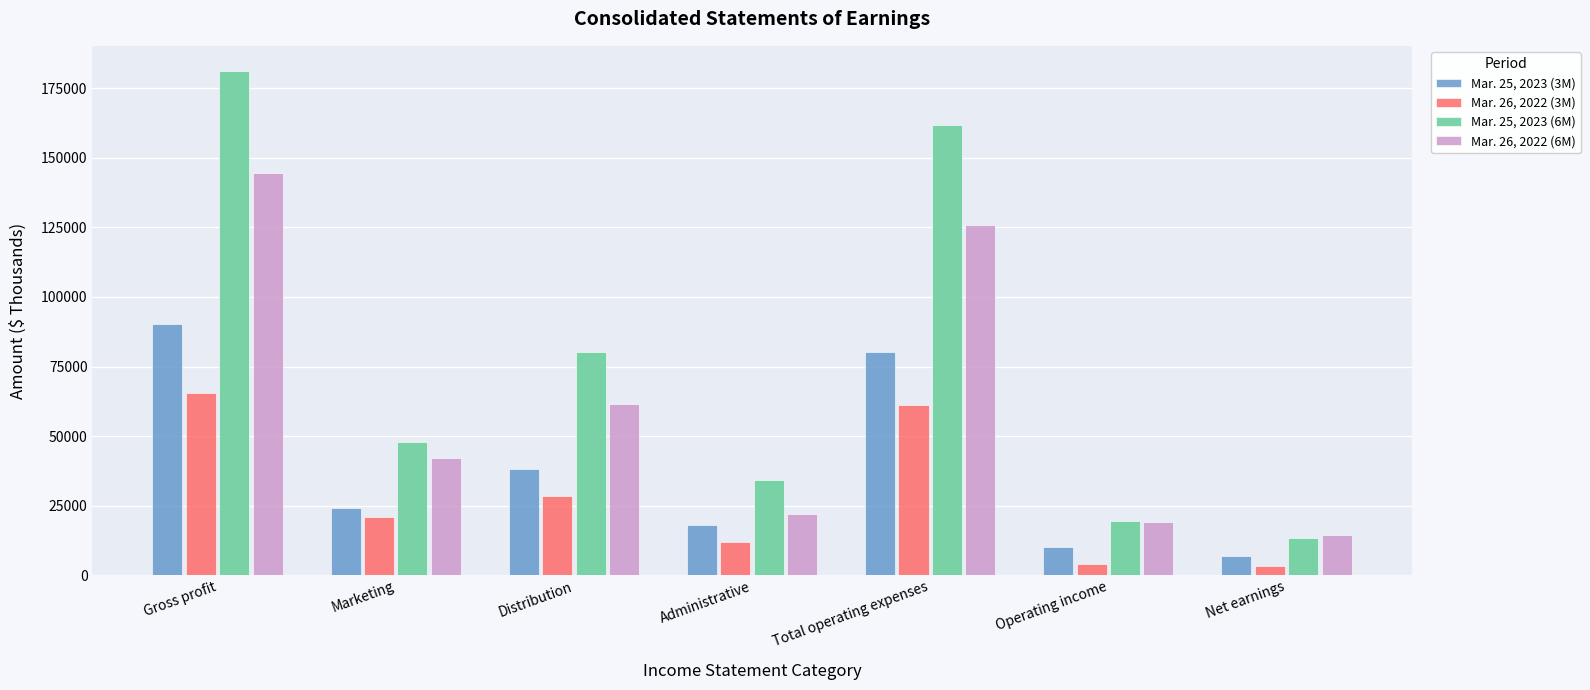

What position from the left is Operating income?

6